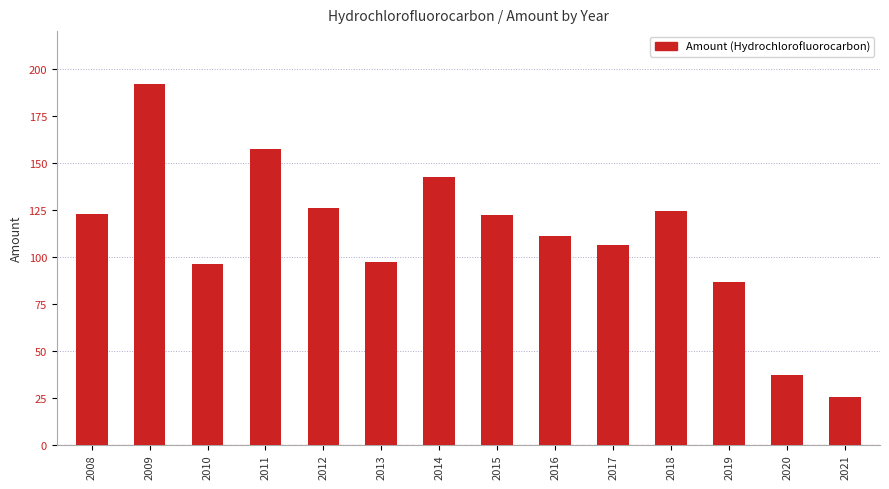

What is the difference between the values at 2012 and 2016?

15.0